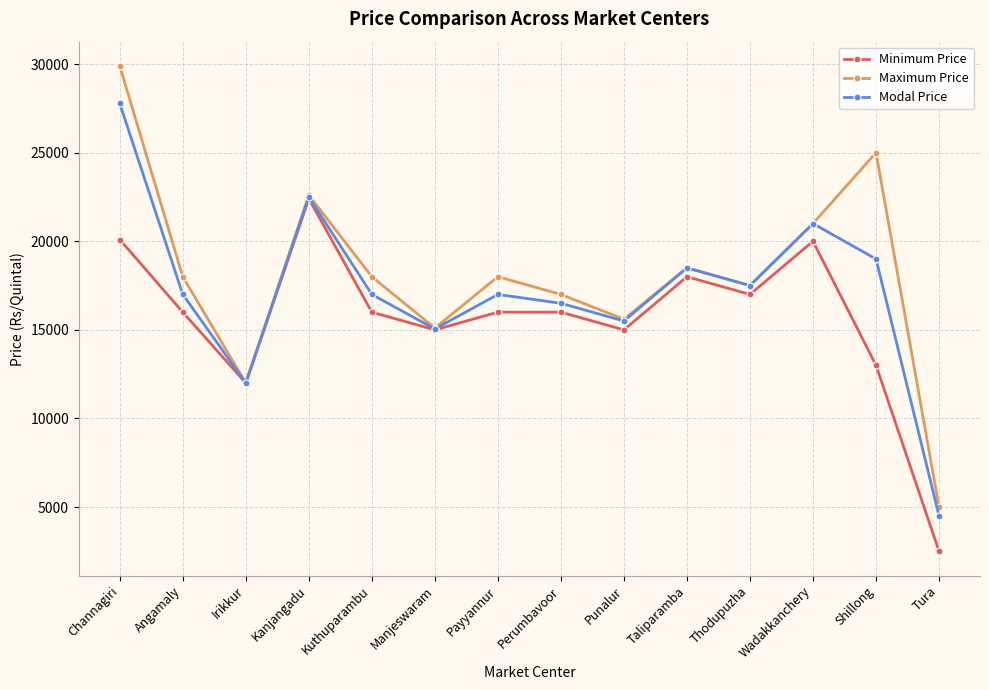

How many distinct data groups are displayed?

3